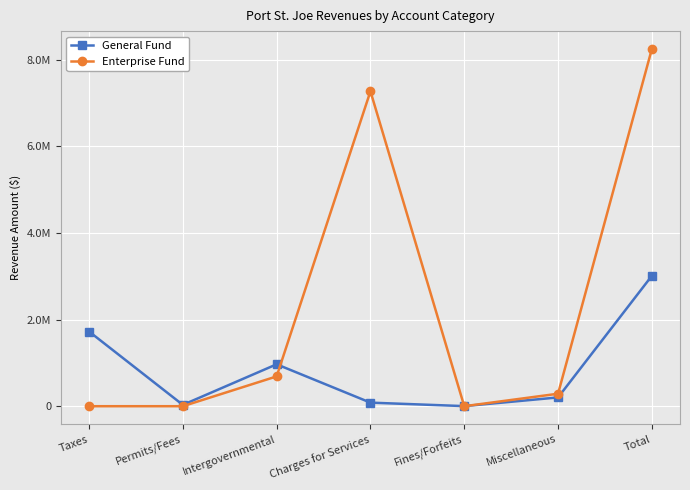

At which label is General Fund closest to 1506662?

Taxes